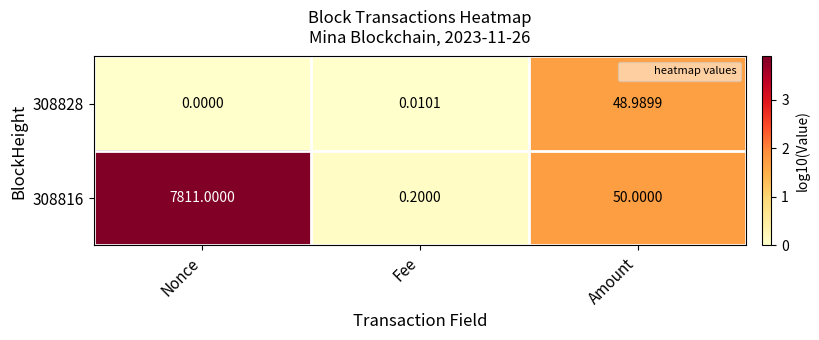

At how many categories does at least one series exceed 0?

3